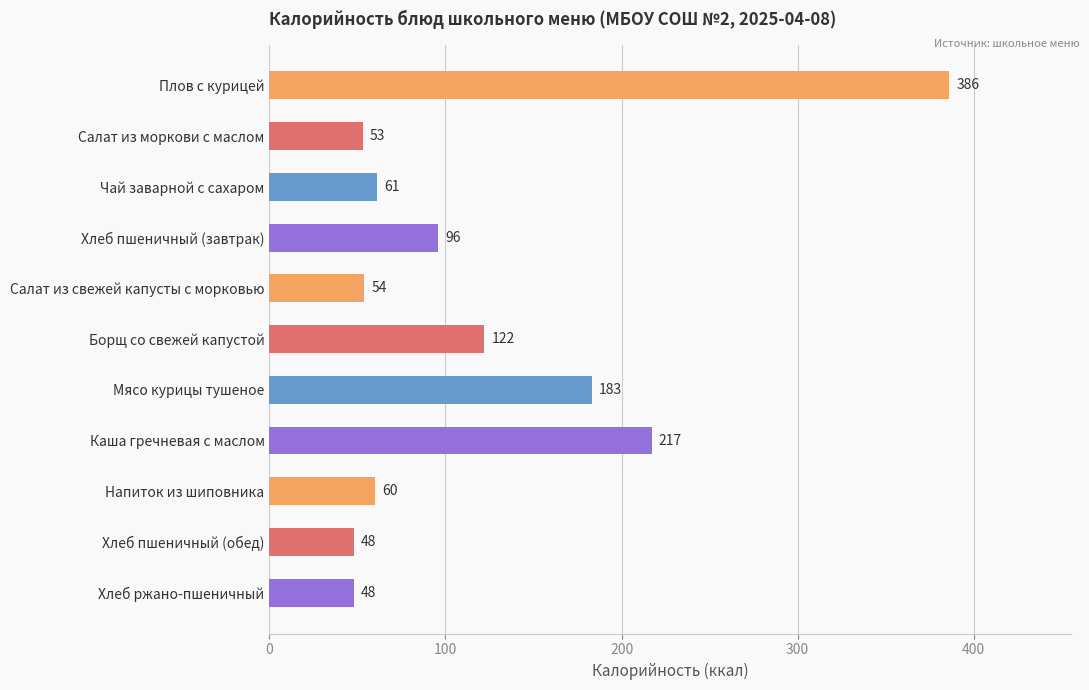

What is the change in value from Чай заварной с сахаром to Каша гречневая с маслом?

+156